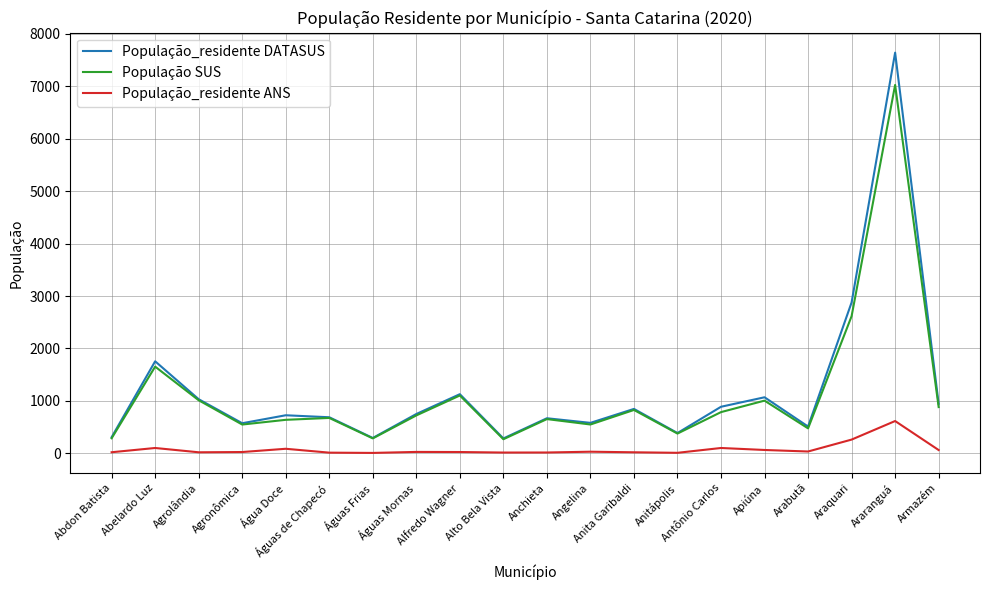

What is the sum of the População_residente DATASUS values at Angelina and Agronômica?

1155